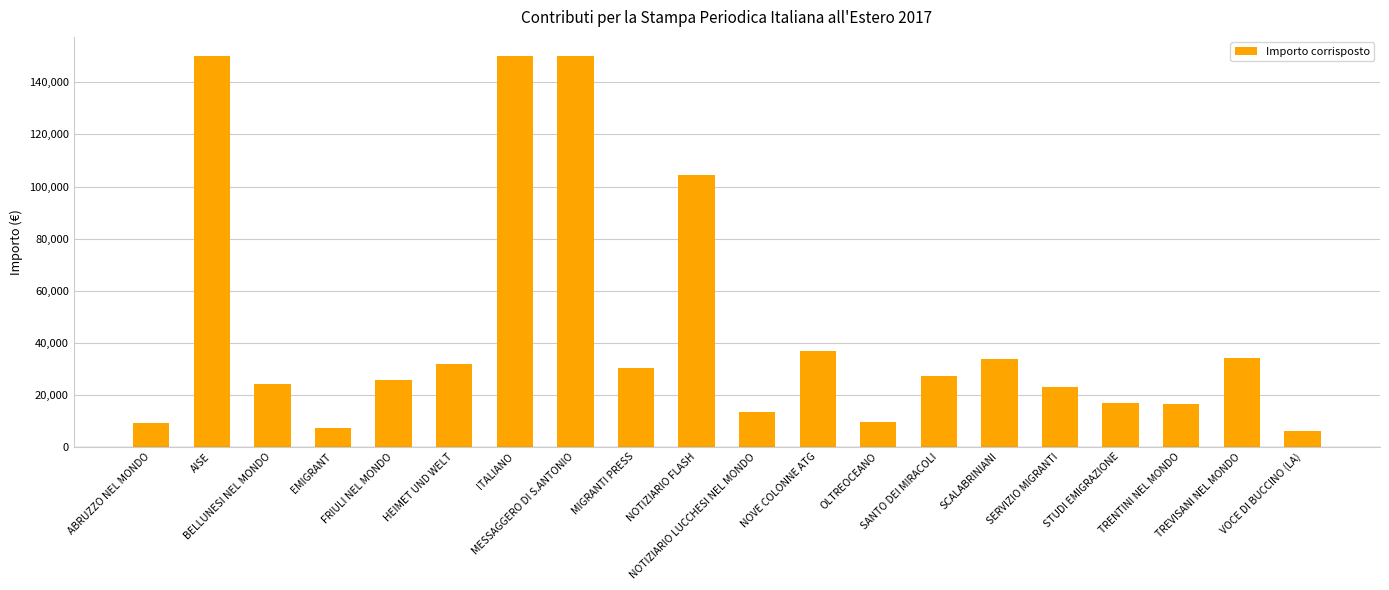

What value does the data have at SANTO DEI MIRACOLI?

27000.0